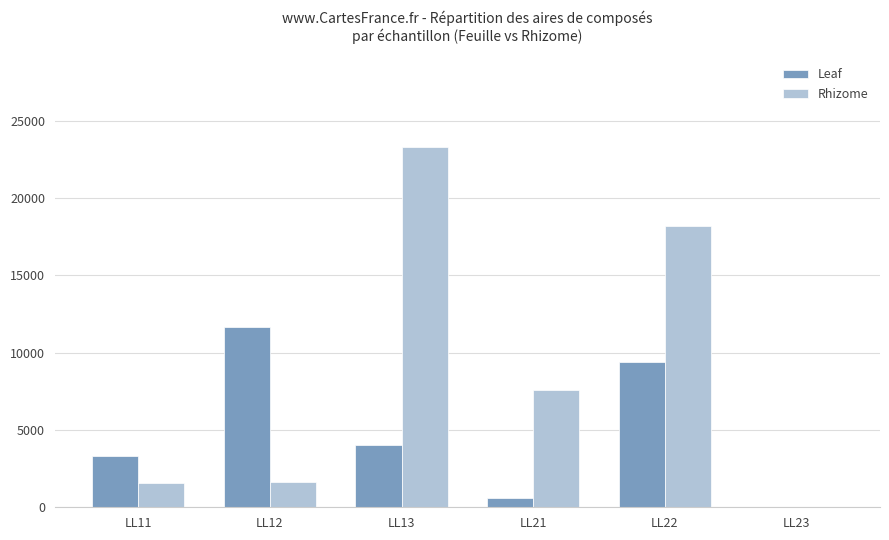

How many groups of bars are there?

6